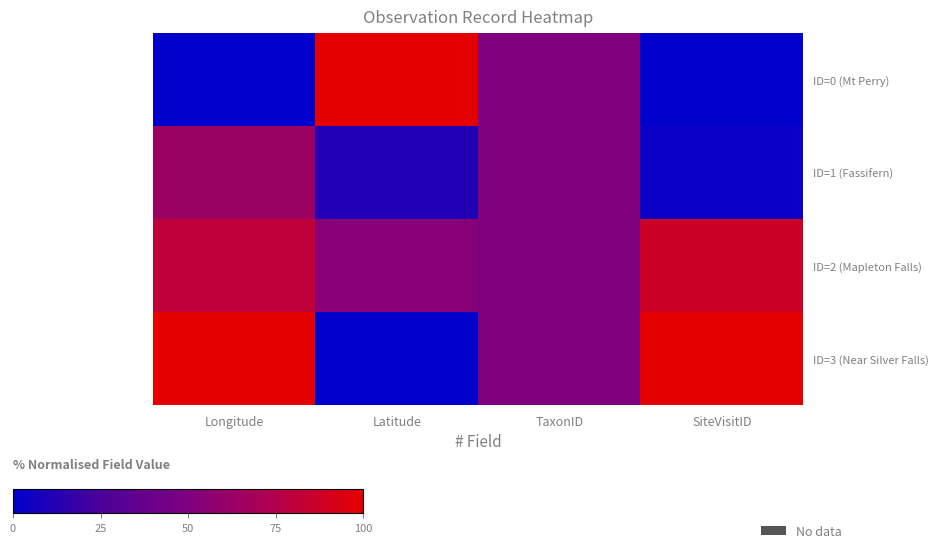

Which category has the lowest value across all series?

Longitude